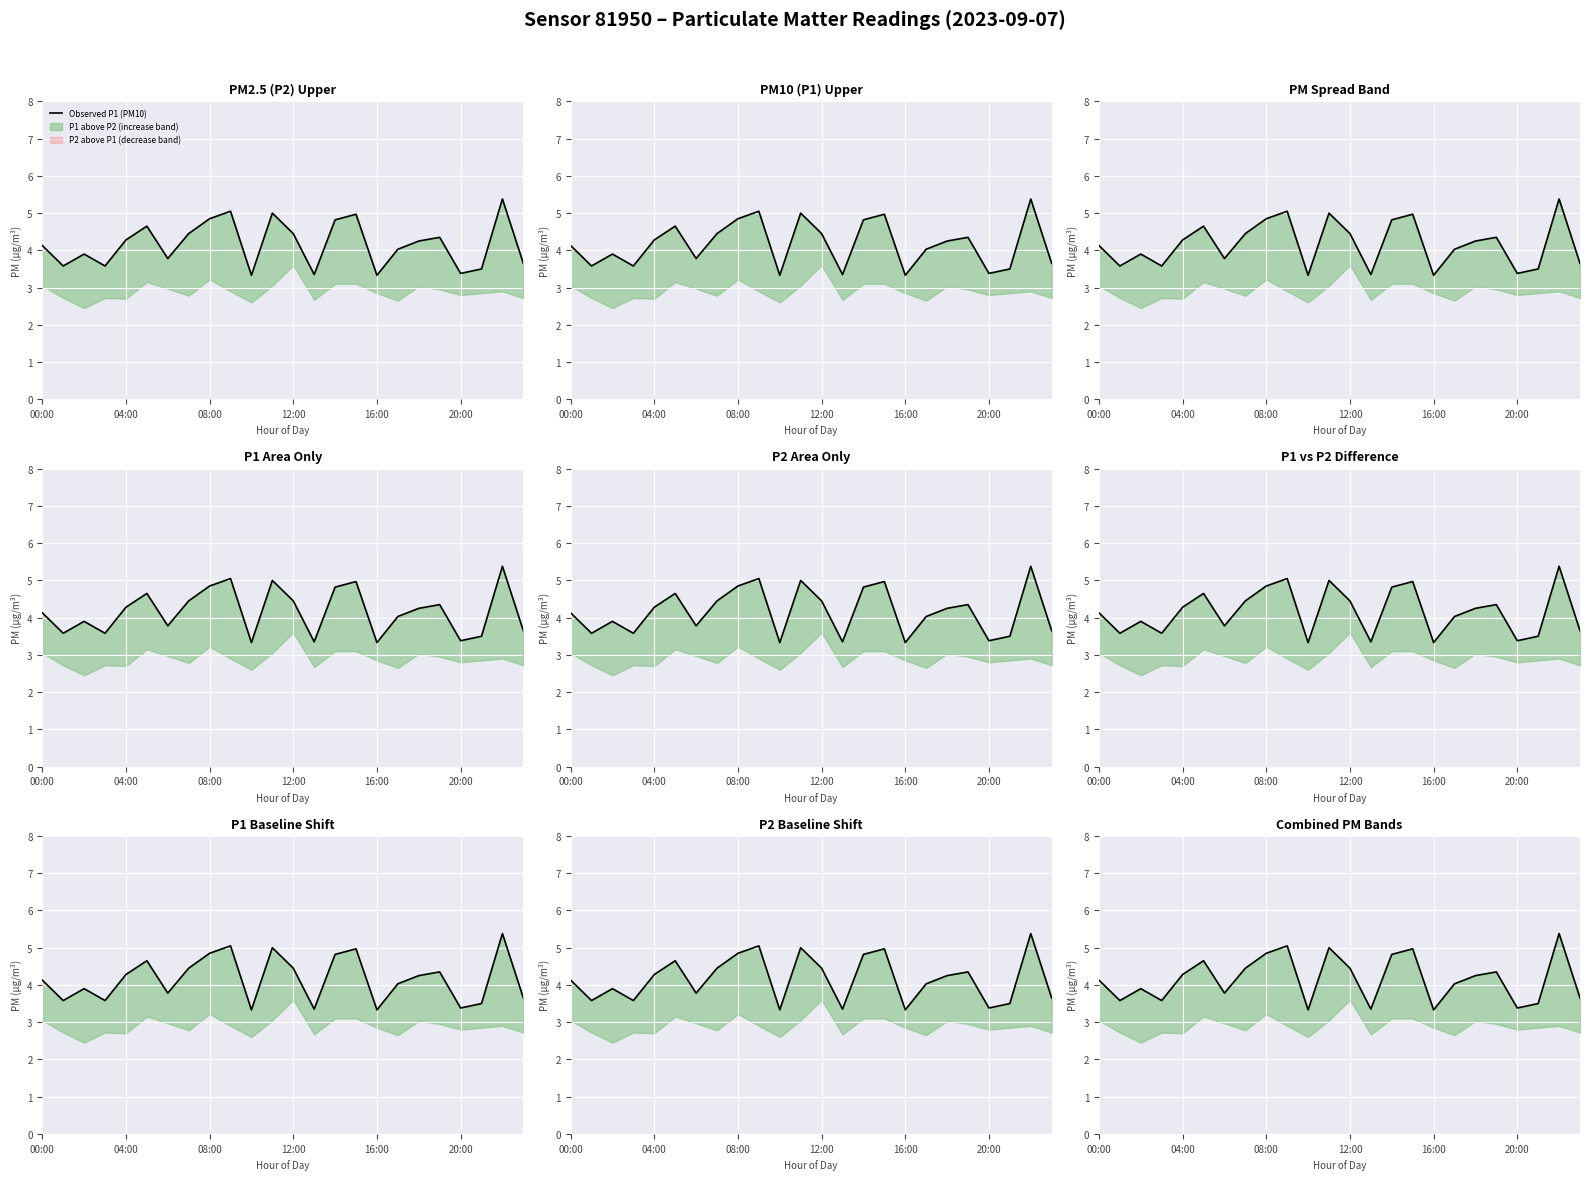

At which label is the value closest to 4?

17